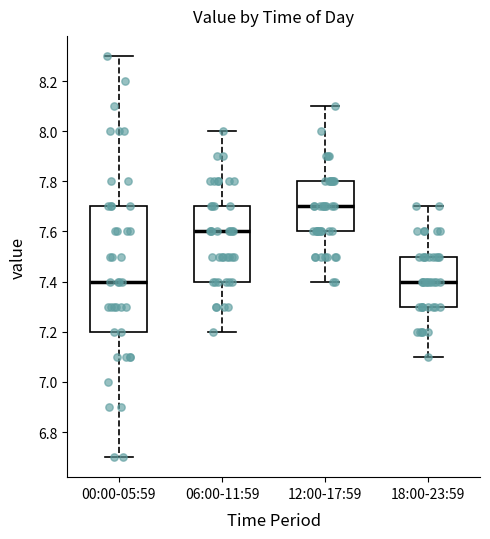

Where is the upper edge of the box for 18:00-23:59 on the y-axis? The values are not printed on the chart, so give them approximately, as read against the axis.

7.5